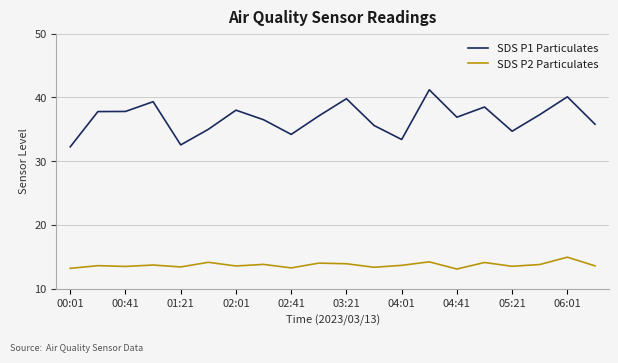

True or false: SDS P1 Particulates and SDS P2 Particulates cross at least once.

False